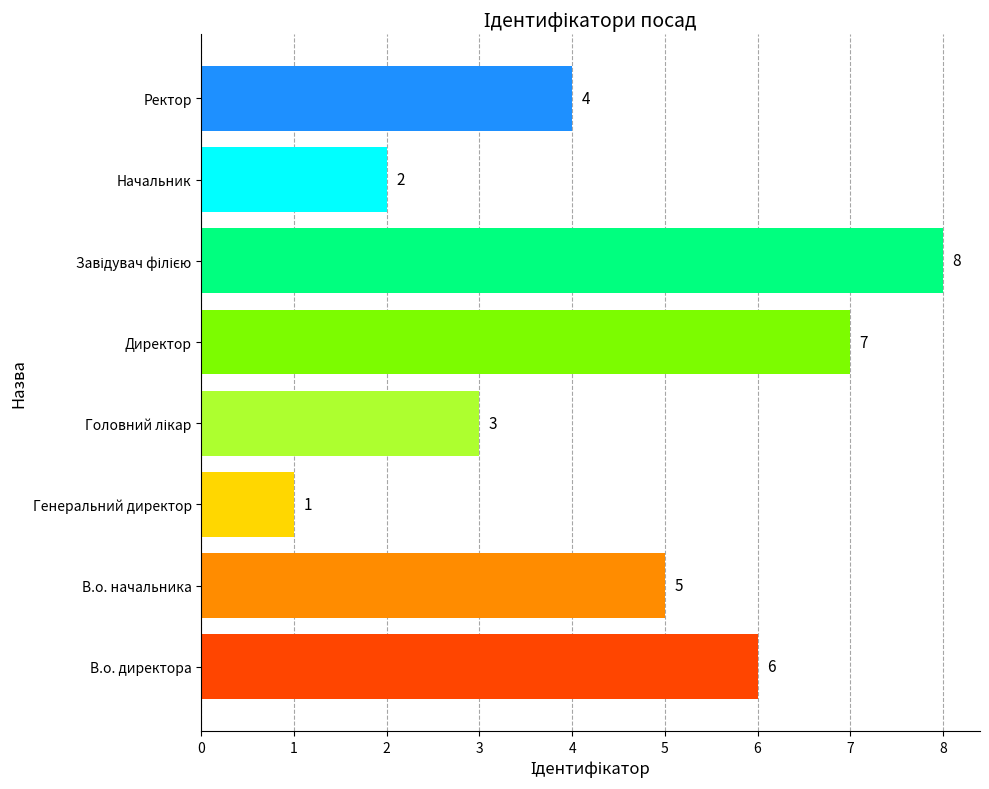

What is the minimum value shown in the chart?

1